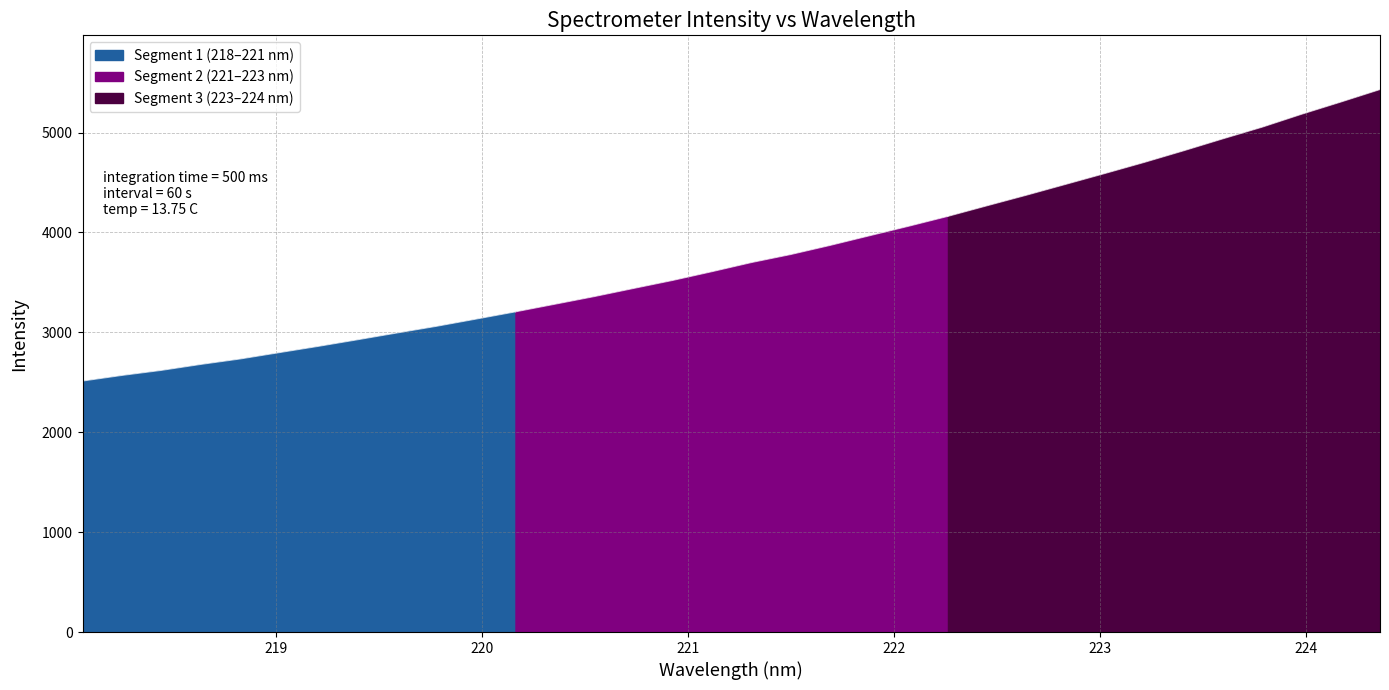

Reading left to right, transcribe all the data shown in this chart.

218.0596=2512.6	218.2508=2568.6	218.442=2619.1	218.6332=2678.7	218.8244=2733.2	219.0156=2797.1	219.2067=2860.3	219.3979=2926.7	219.589=2994.5	219.7801=3060.9	219.9712=3132.8	220.1623=3205.3	220.3533=3281.2	220.5444=3357.7	220.7354=3439.2	220.9264=3519.9	221.1174=3607.7	221.3083=3698.6	221.4993=3779.1	221.6902=3870.1	221.8812=3966.5	222.0721=4062.2	222.263=4161.2	222.4538=4267.7	222.6447=4373.2	222.8355=4481.9	223.0264=4590.9	223.2172=4701.7	223.408=4817.8	223.5987=4937.6	223.7895=5054.3	223.9802=5183.1	224.1709=5305.3	224.3616=5430.8